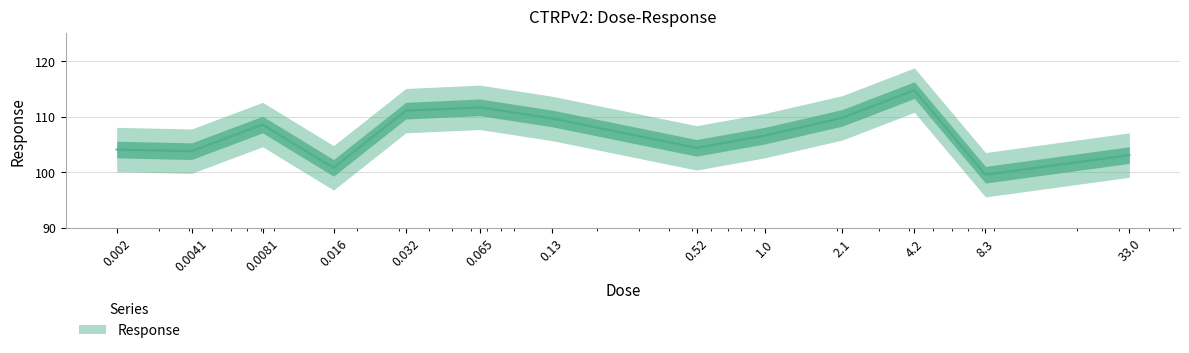

At which category does the data reach its first local peak?

0.0081